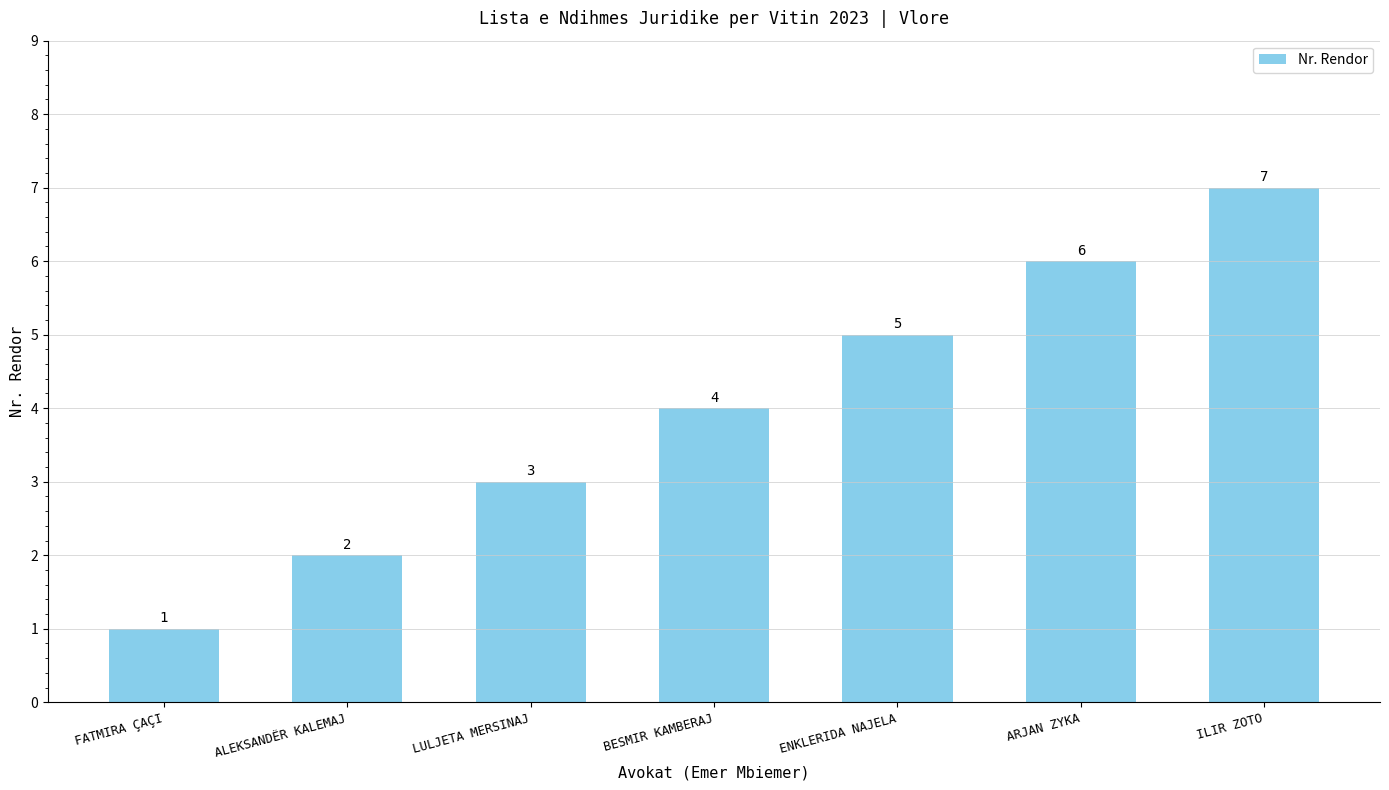

Approximately how many times larger is the value at ENKLERIDA NAJELA compared to LULJETA MERSINAJ?

1.7